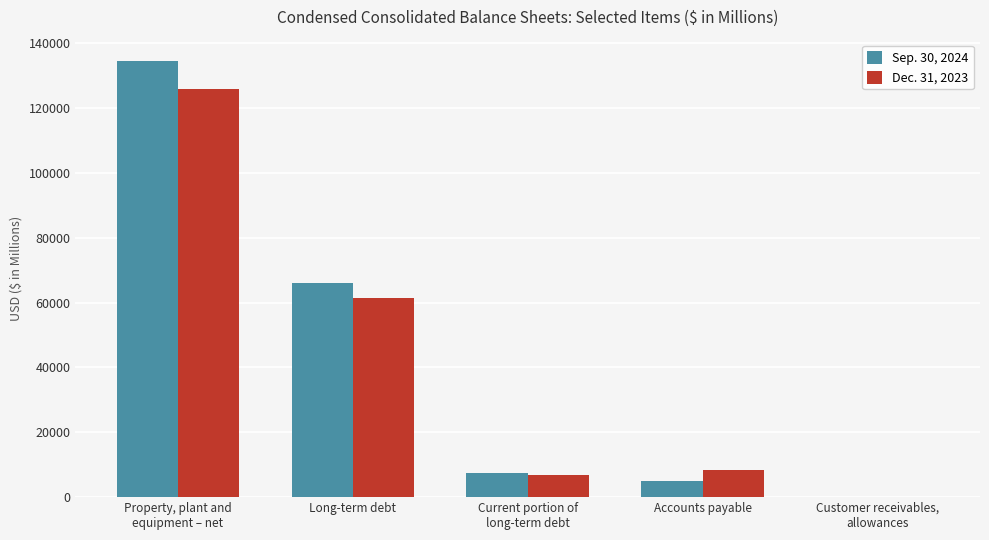

How many categories are shown in the chart?

5